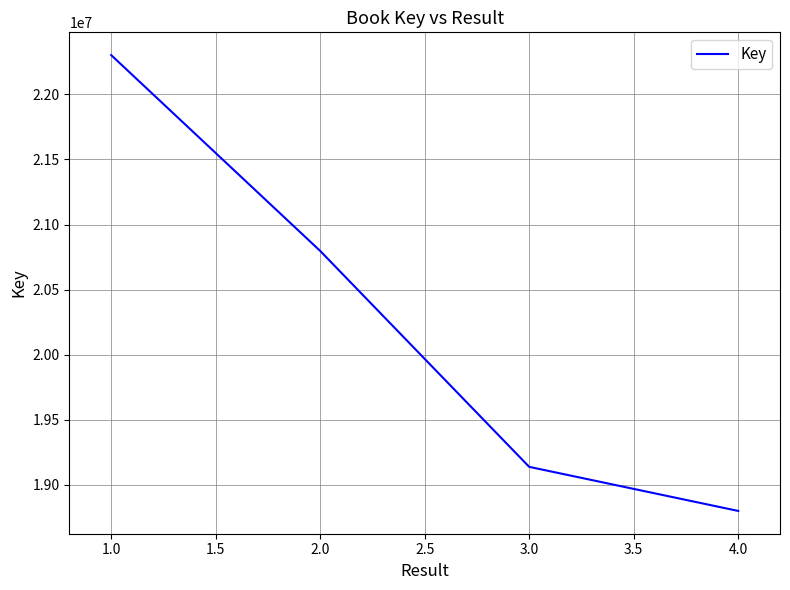

What is the greatest value displayed?

22301886